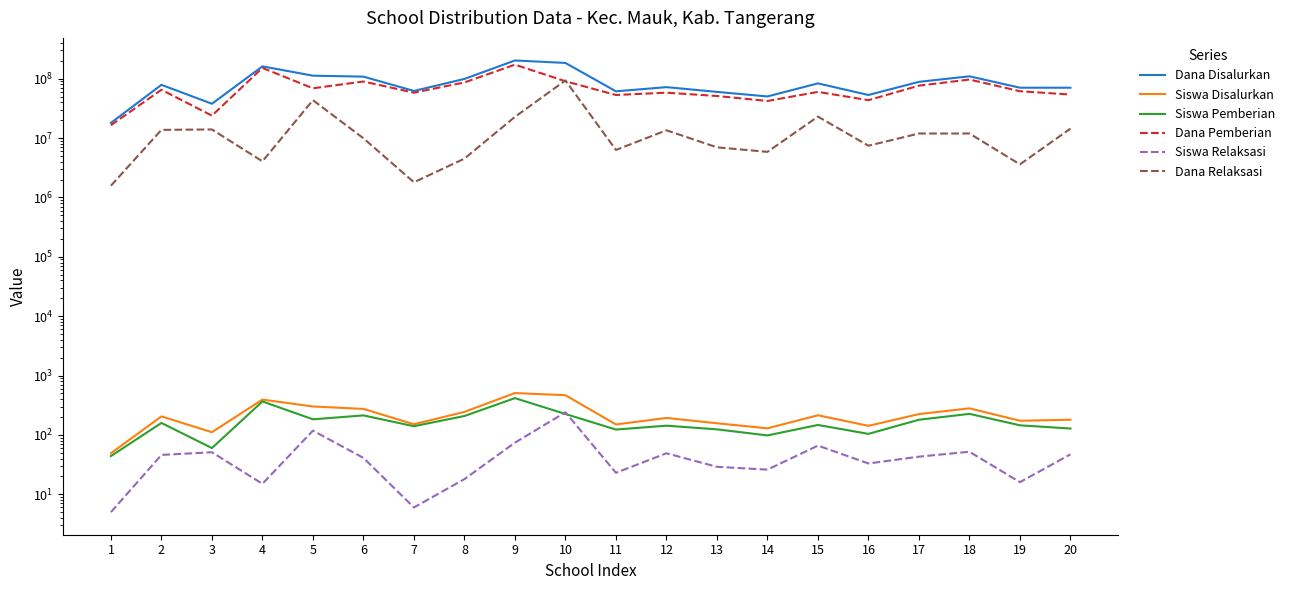

True or false: Siswa Relaksasi and Siswa Disalurkan intersect in this chart.

False